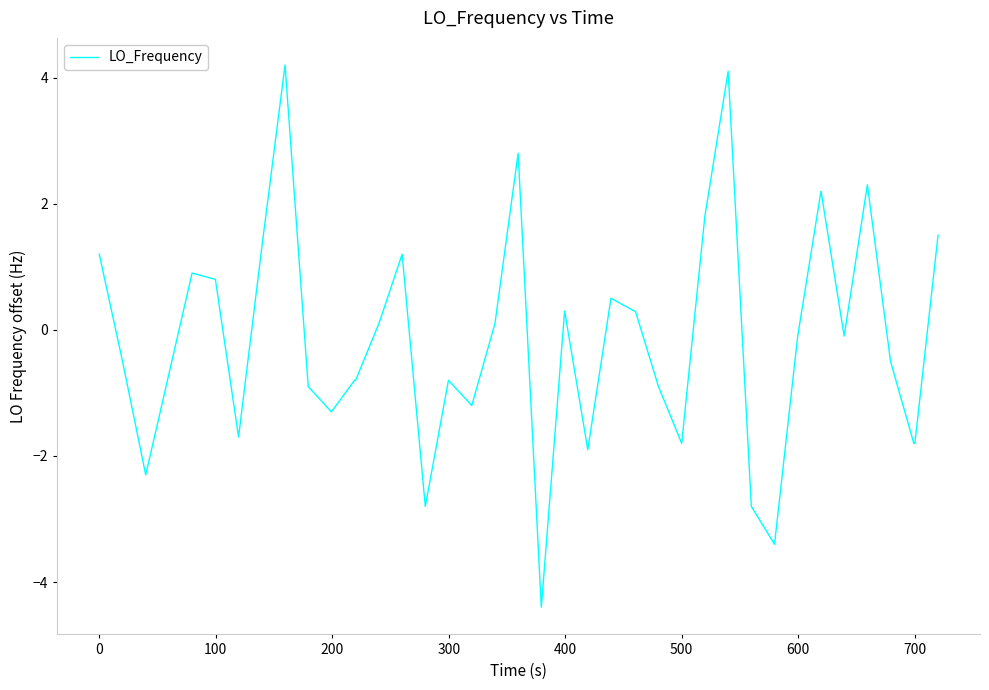

What is the difference between the maximum and minimum values?

8.6